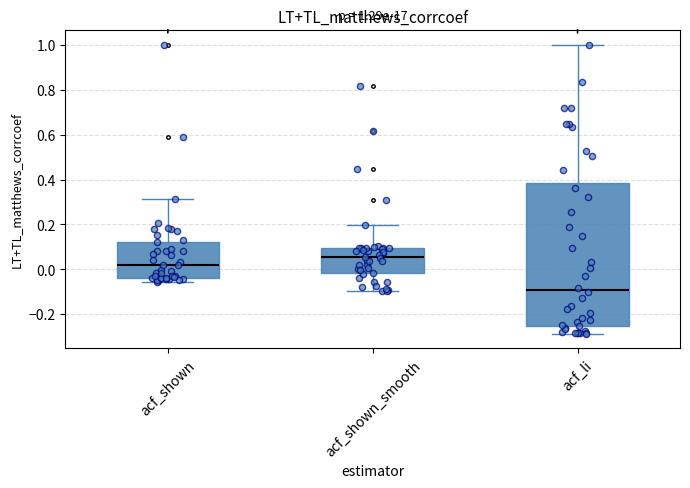

Which box is the tallest, from its lower edge to its upper edge?

acf_li